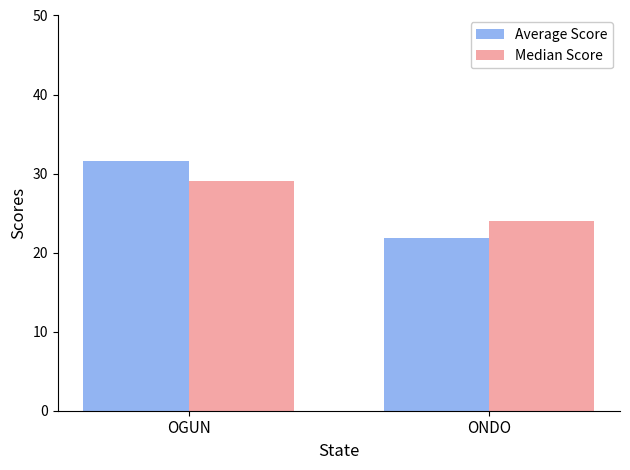

How many bars are there in total?

4